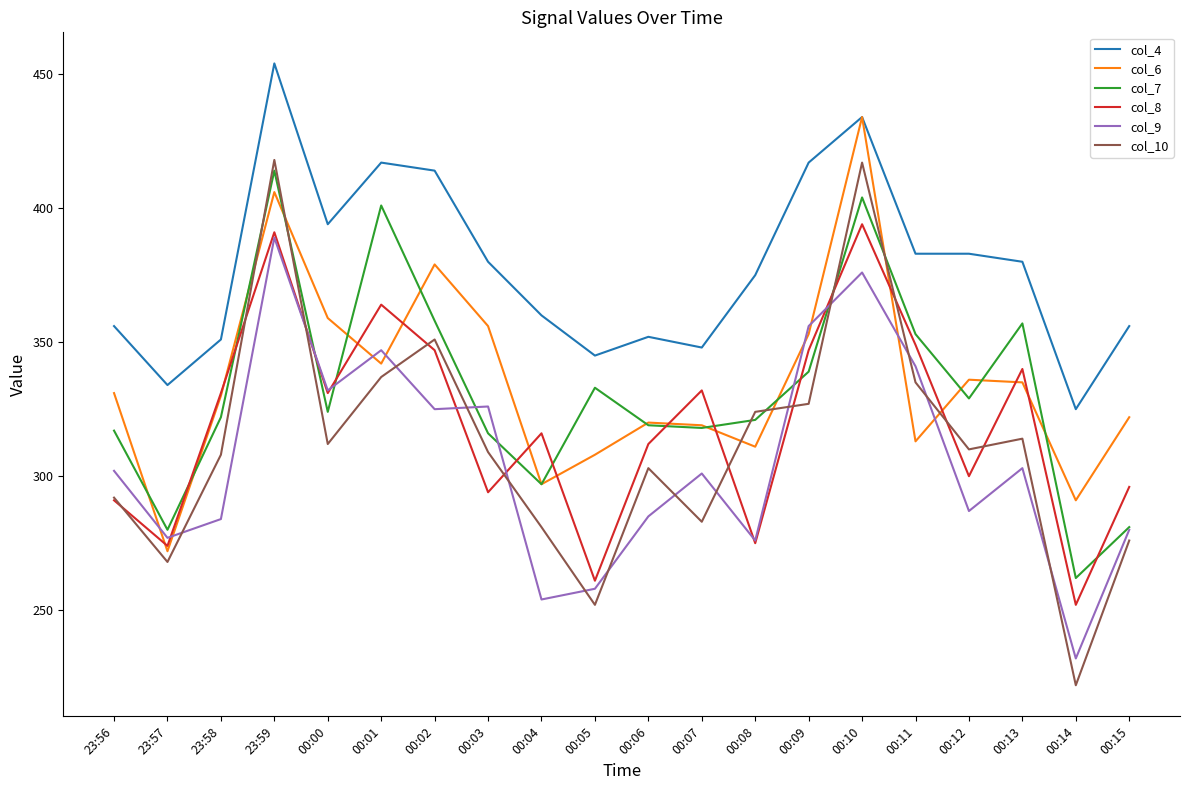

Which series has the widest spread of values?

col_10